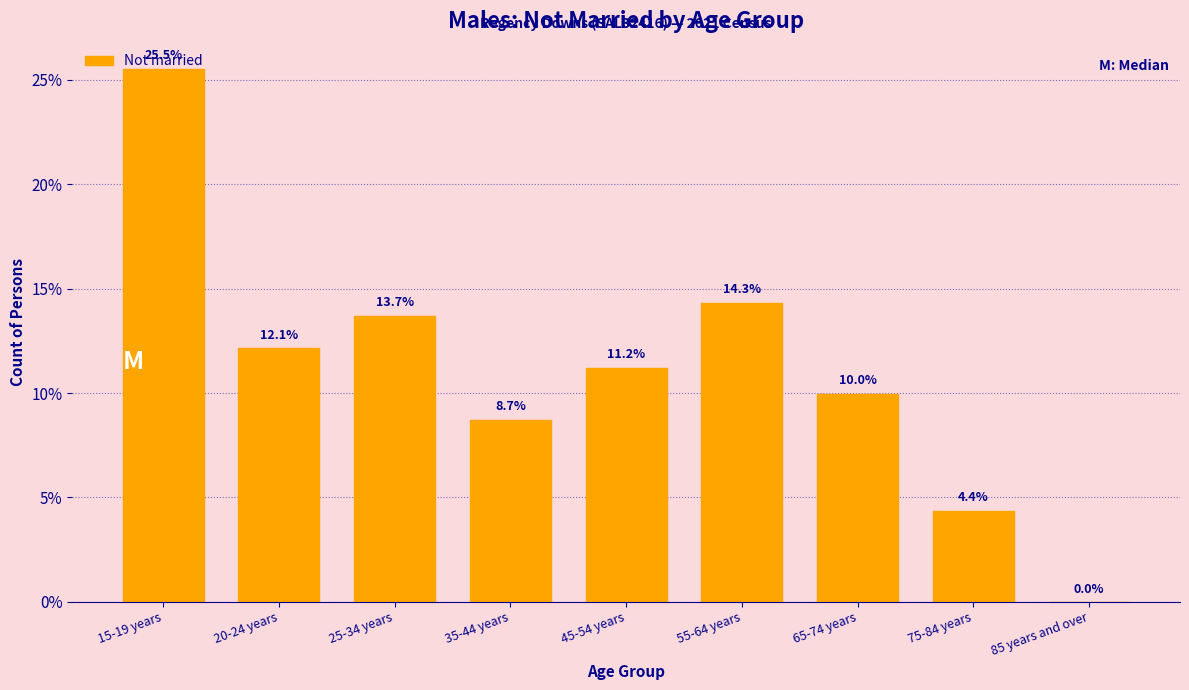

What is the sum of the values at 15-19 years and 85 years and over?

25.5